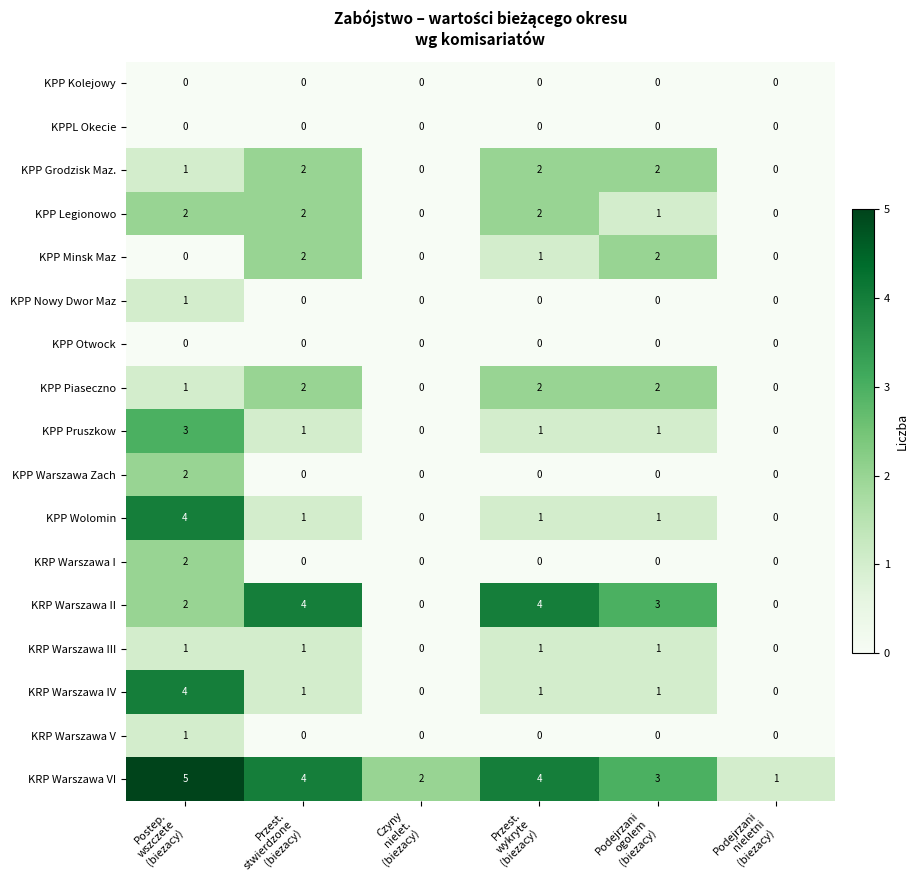

Count the KPP Legionowo values in the range 0 to 2.

6